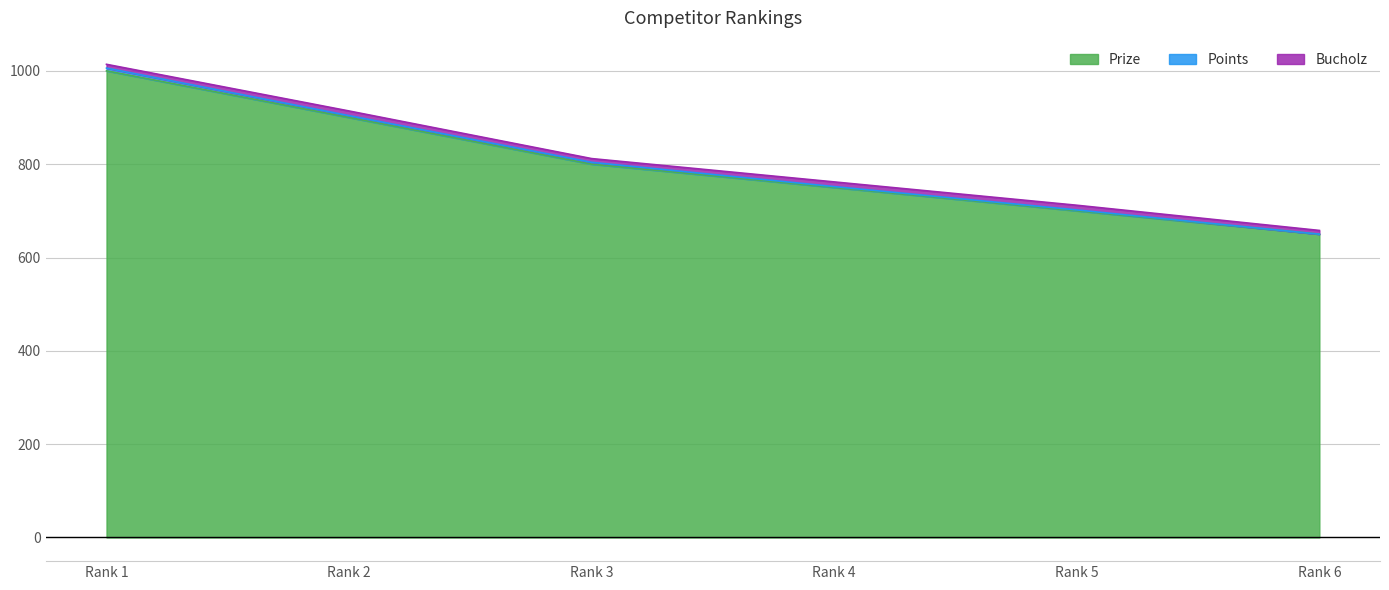

Reading left to right, extract all data points from this chart.

Prize: 1=1000	2=900	3=800	4=750	5=700	6=650
Points: 1=6	2=4	3=4	4=2	5=2	6=0
Bucholz: 1=8	2=10	3=8	4=10	5=10	6=8